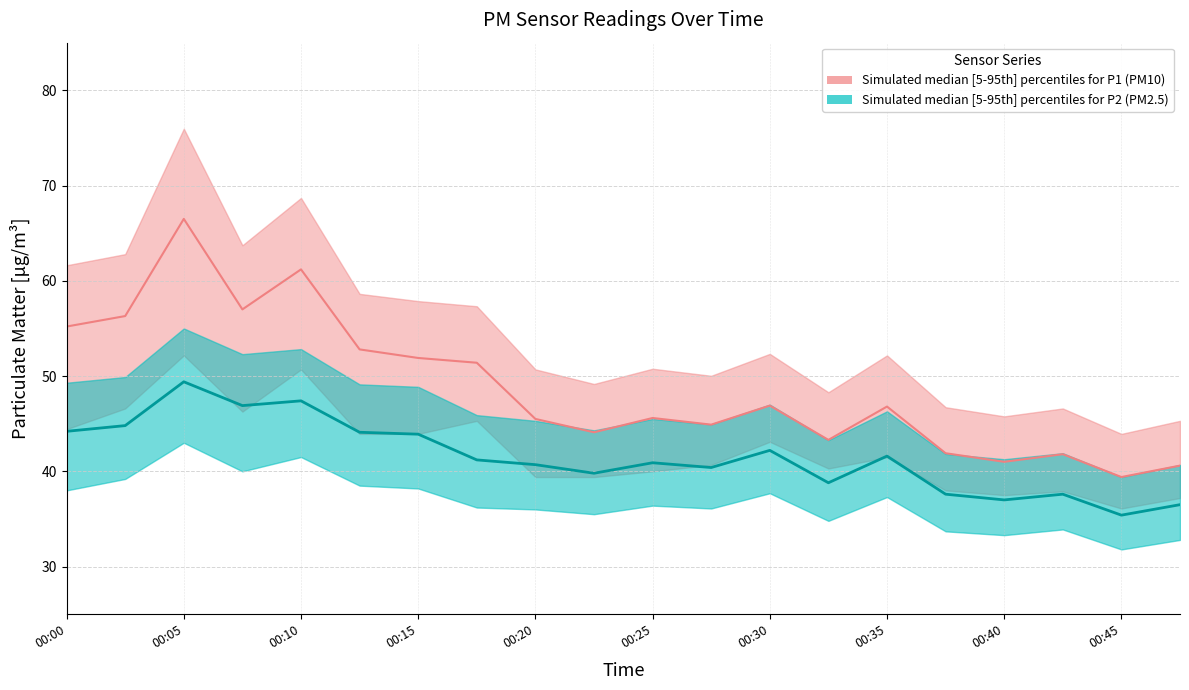

Is the value of P2_lower at 00:18 greater than the value of P2_median at 00:25?

No